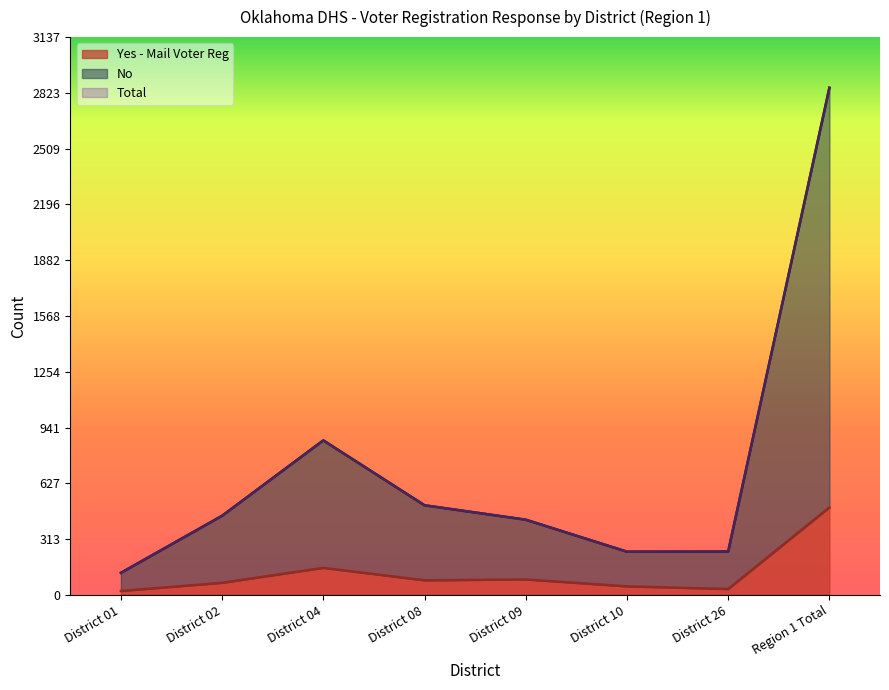

How many interior local valleys does the No series have?

1